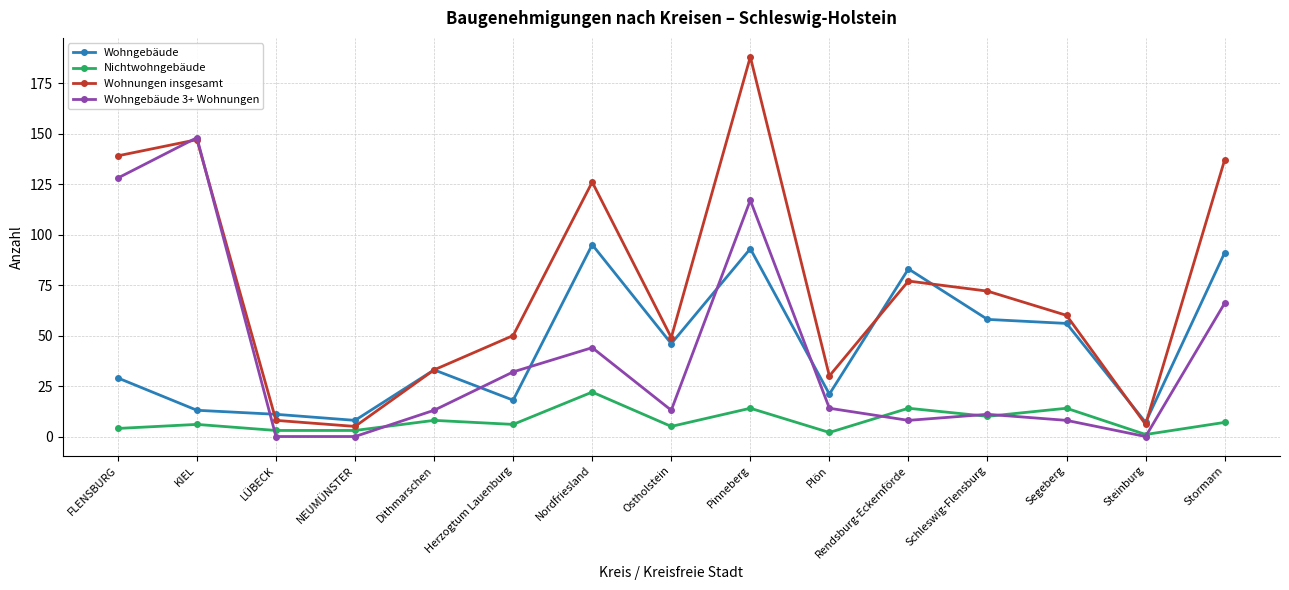

Reading left to right, transcribe all the data shown in this chart.

Wohngebäude: FLENSBURG=29	KIEL=13	LÜBECK=11	NEUMÜNSTER=8	Dithmarschen=33	Herzogtum Lauenburg=18	Nordfriesland=95	Ostholstein=46	Pinneberg=93	Plön=21	Rendsburg-Eckernförde=83	Schleswig-Flensburg=58	Segeberg=56	Steinburg=7	Stormarn=91
Nichtwohngebäude: FLENSBURG=4	KIEL=6	LÜBECK=3	NEUMÜNSTER=3	Dithmarschen=8	Herzogtum Lauenburg=6	Nordfriesland=22	Ostholstein=5	Pinneberg=14	Plön=2	Rendsburg-Eckernförde=14	Schleswig-Flensburg=10	Segeberg=14	Steinburg=1	Stormarn=7
Wohnungen insgesamt: FLENSBURG=139	KIEL=147	LÜBECK=8	NEUMÜNSTER=5	Dithmarschen=33	Herzogtum Lauenburg=50	Nordfriesland=126	Ostholstein=49	Pinneberg=188	Plön=30	Rendsburg-Eckernförde=77	Schleswig-Flensburg=72	Segeberg=60	Steinburg=6	Stormarn=137
Wohngebäude 3+ Wohnungen: FLENSBURG=128	KIEL=148	LÜBECK=0	NEUMÜNSTER=0	Dithmarschen=13	Herzogtum Lauenburg=32	Nordfriesland=44	Ostholstein=13	Pinneberg=117	Plön=14	Rendsburg-Eckernförde=8	Schleswig-Flensburg=11	Segeberg=8	Steinburg=0	Stormarn=66